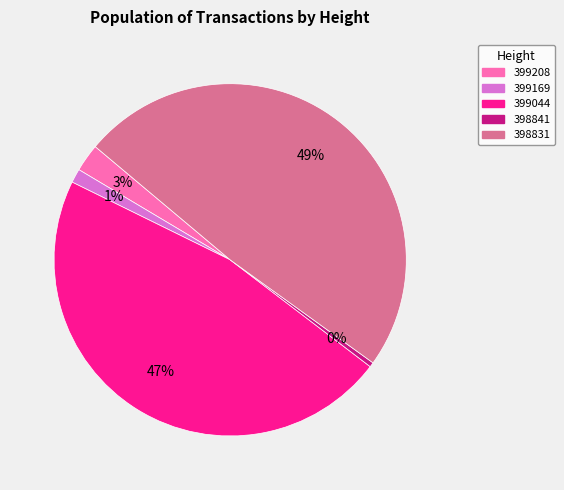

To the nearest percent, what is the average slice percentage?

20%